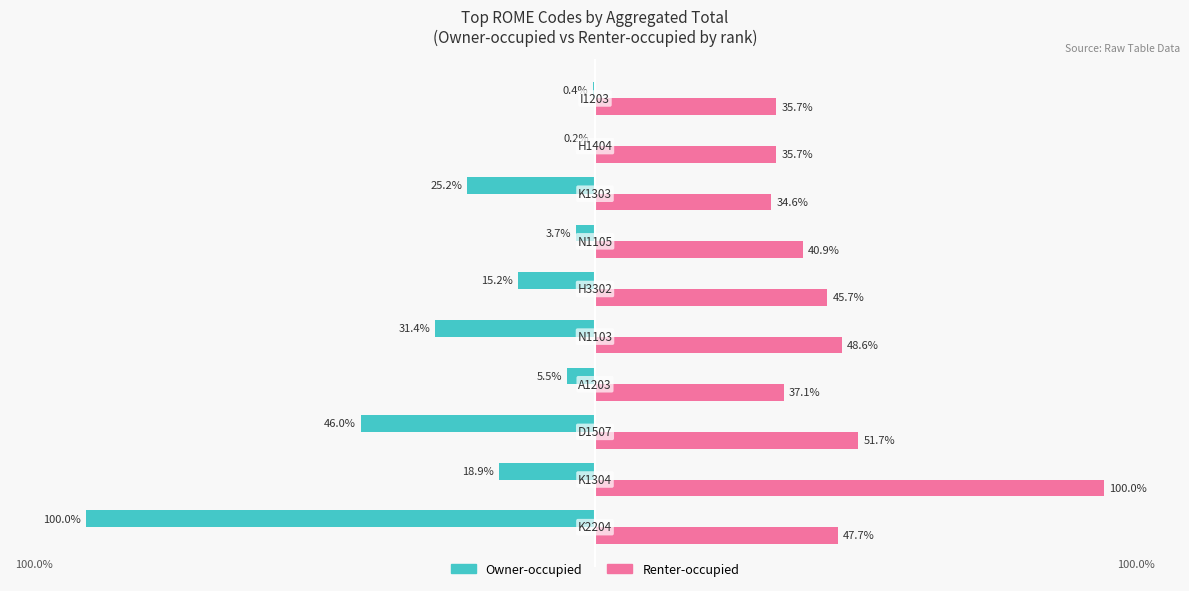

Which series has the largest total across all categories?

Renter-occupied